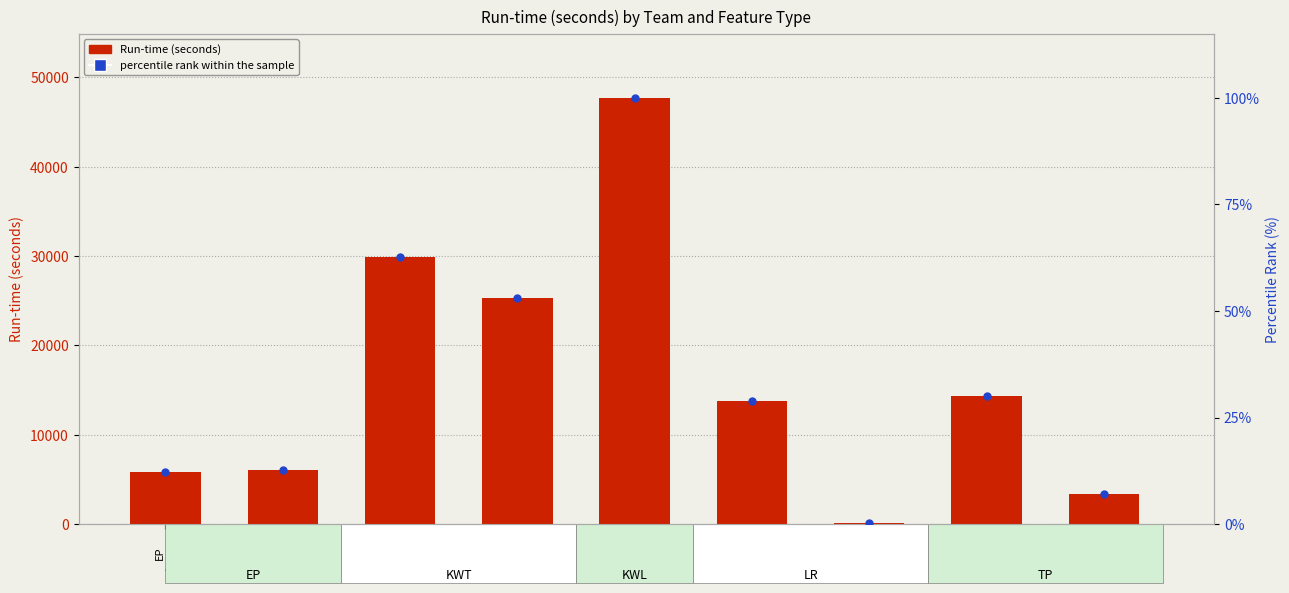

Is the value of percentile rank within the sample at TP
distant greater than the value of Run-time (seconds) at KWT
feature?

No